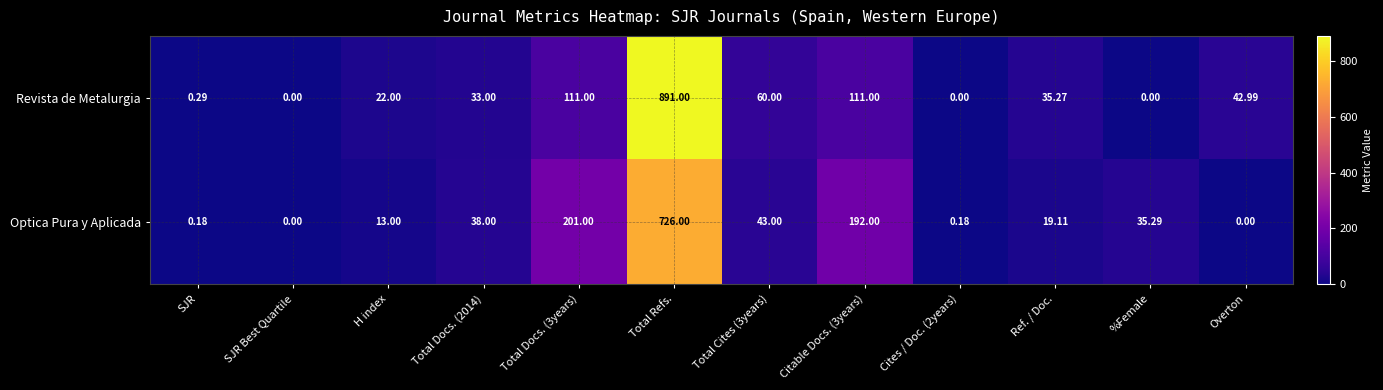

At which label does Revista de Metalurgia reach its peak?

Total Refs.